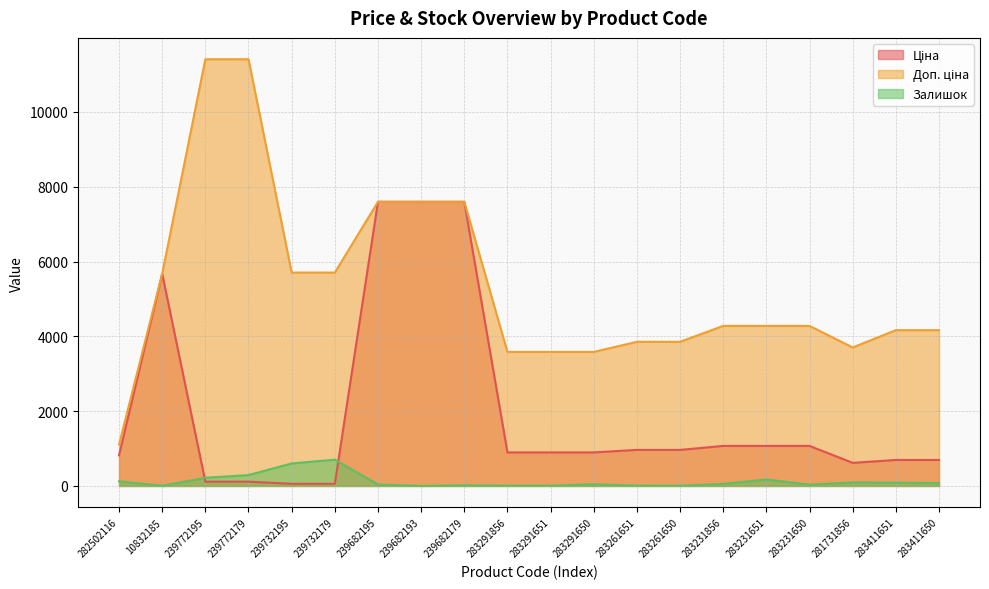

At 283291650, list the series in order from largest to smallest.

Доп. ціна, Ціна, Залишок